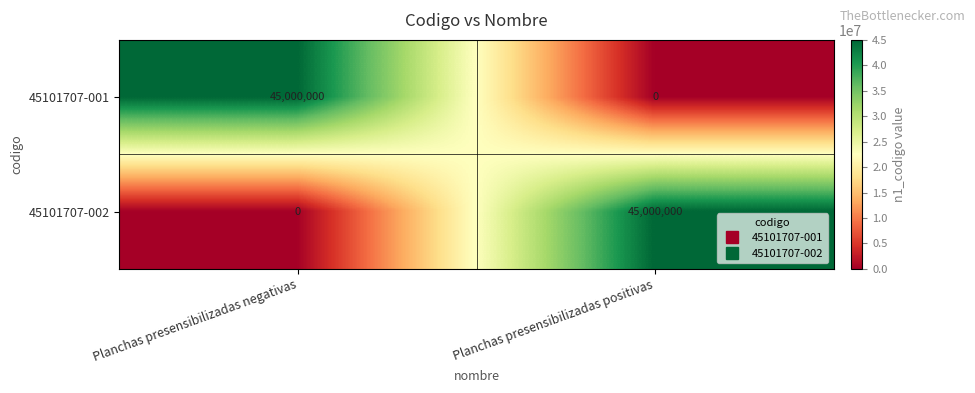

Count the number of categories in the chart.

2